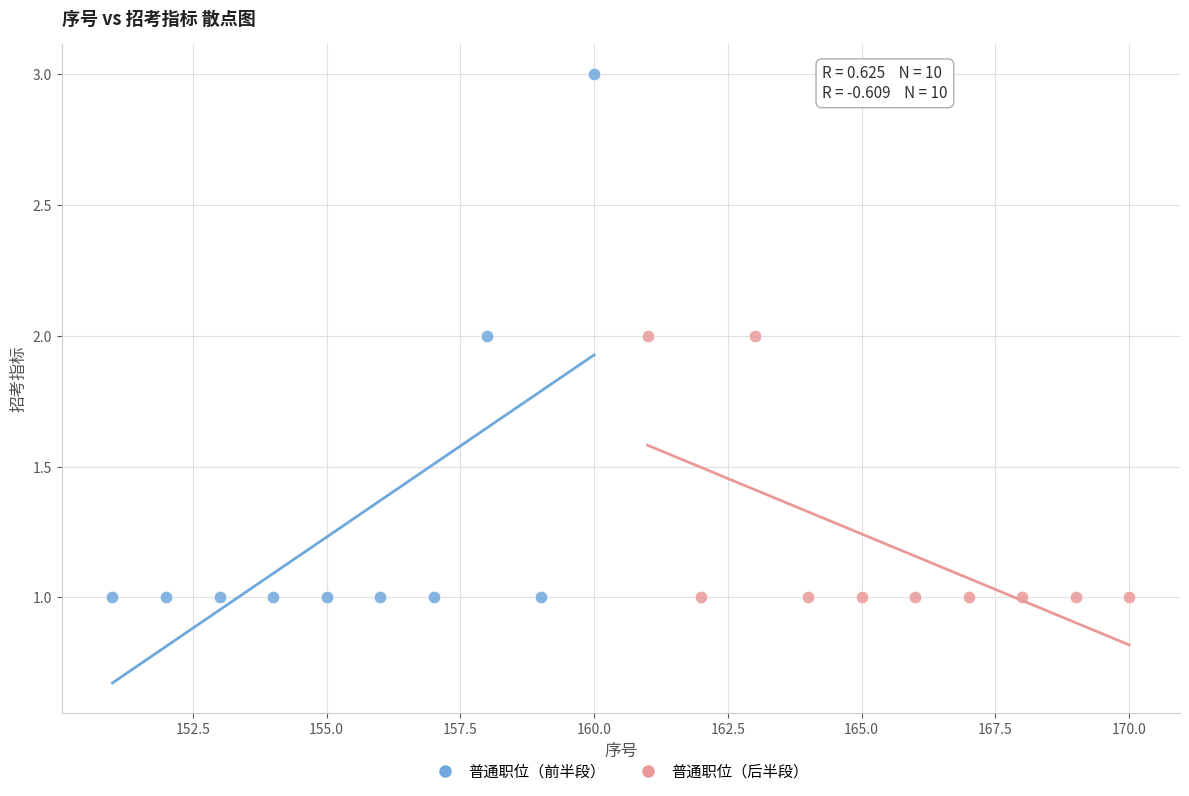

Which series contains the highest Y value?

普通职位（前半段）